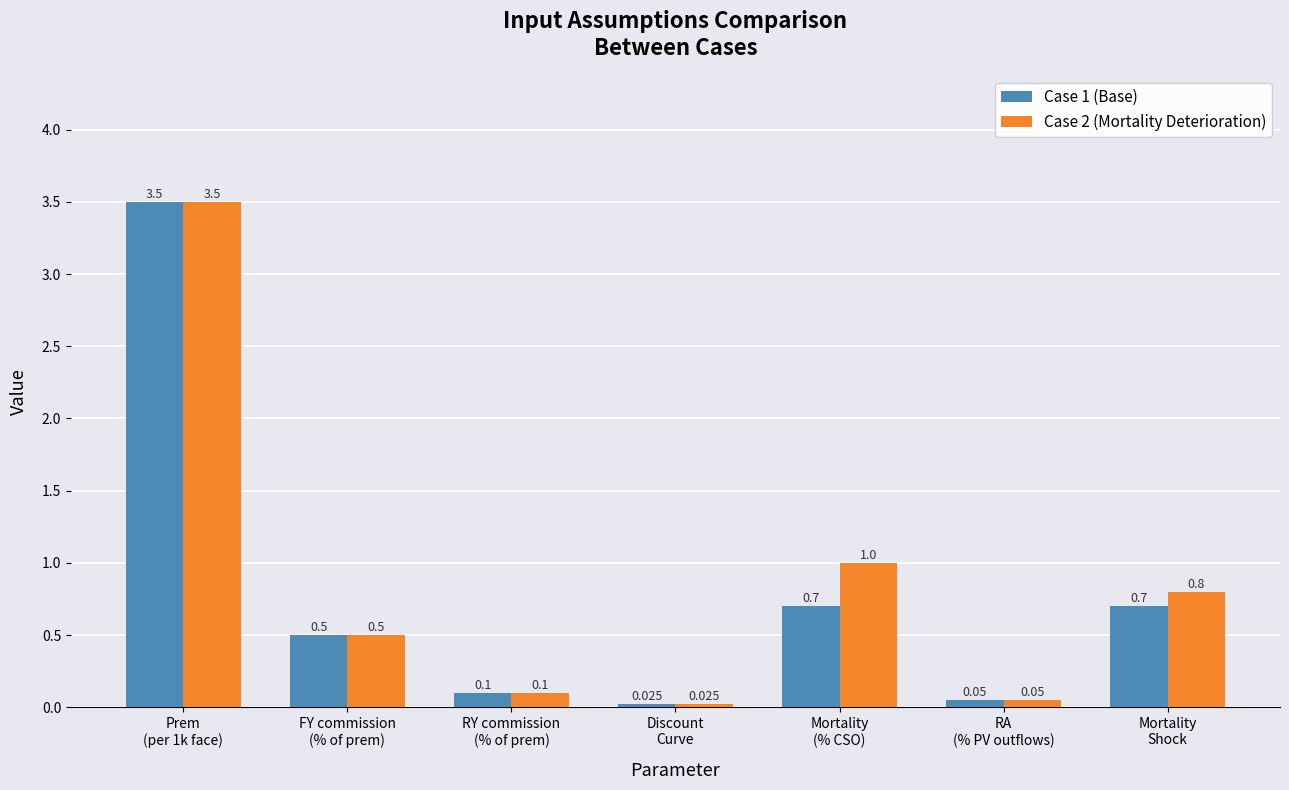

Reading right to left, list all the values displayed in this chart.

Case 1 (Base): Mortality
Shock=0.7	RA
(% PV outflows)=0.1	Mortality
(% CSO)=0.7	Discount
Curve=0.0	RY commission
(% of prem)=0.1	FY commission
(% of prem)=0.5	Prem
(per 1k face)=3.5
Case 2 (Mortality Deterioration): Mortality
Shock=0.8	RA
(% PV outflows)=0.1	Mortality
(% CSO)=1.0	Discount
Curve=0.0	RY commission
(% of prem)=0.1	FY commission
(% of prem)=0.5	Prem
(per 1k face)=3.5